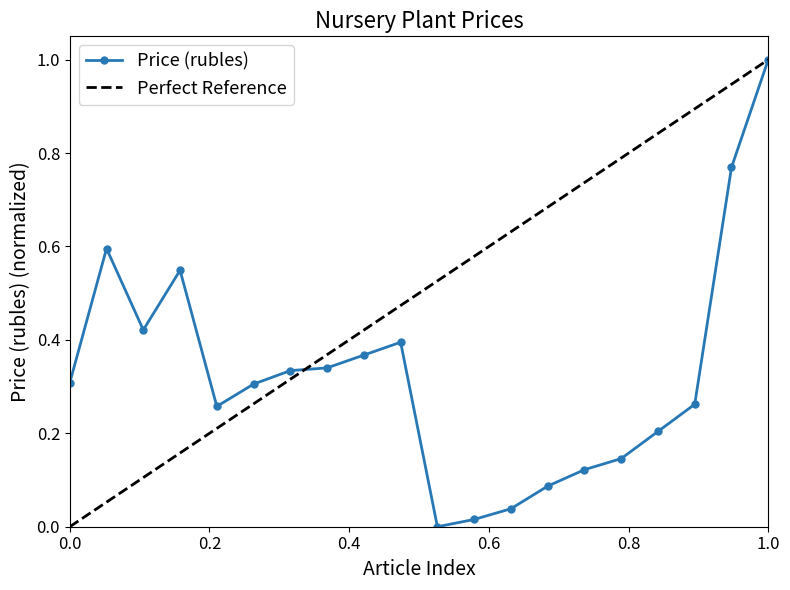

Reading right to left, list all the values displayed in this chart.

1.0	0.8	0.3	0.2	0.1	0.1	0.1	0.0	0.0	0.0	0.4	0.4	0.3	0.3	0.3	0.3	0.5	0.4	0.6	0.3